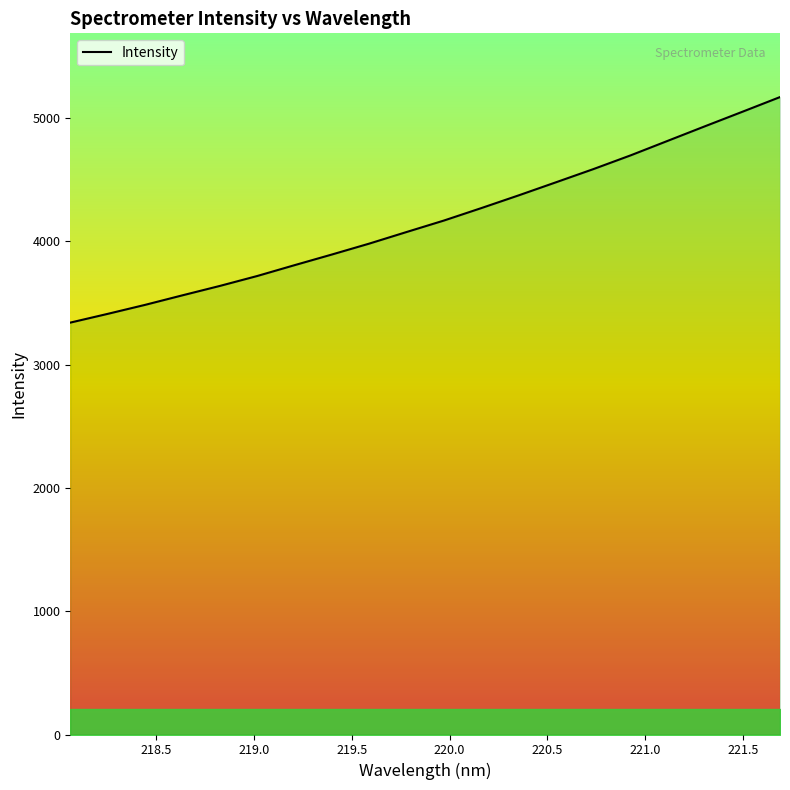

What is the minimum value shown in the chart?

3340.5